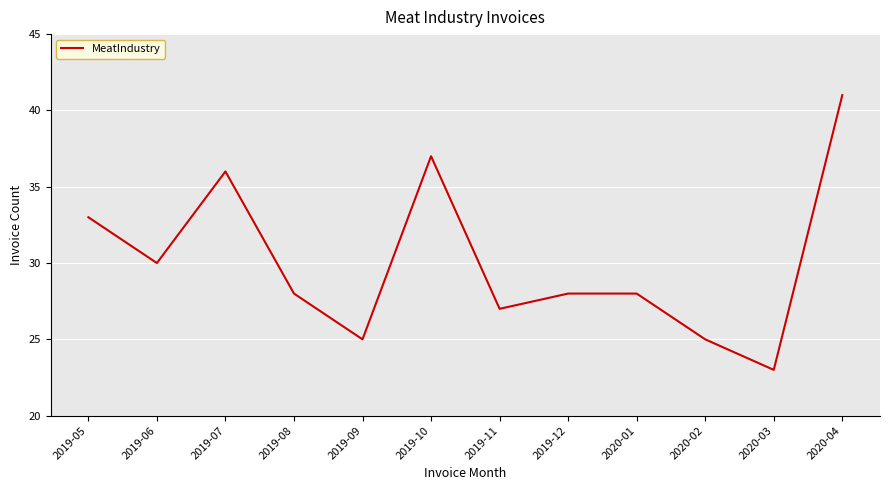

Which category has the highest value across all series?

2020-04